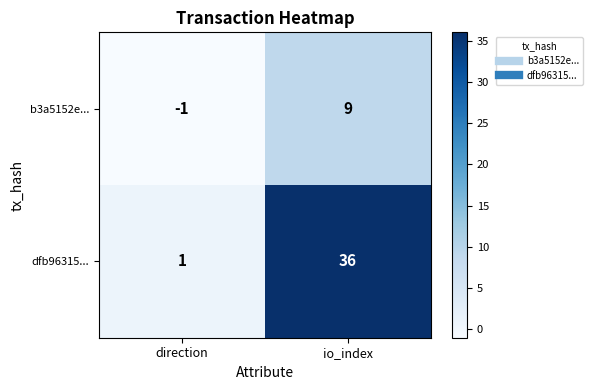

Reading left to right, extract all data points from this chart.

b3a5152e...: -1	9
dfb96315...: 1	36